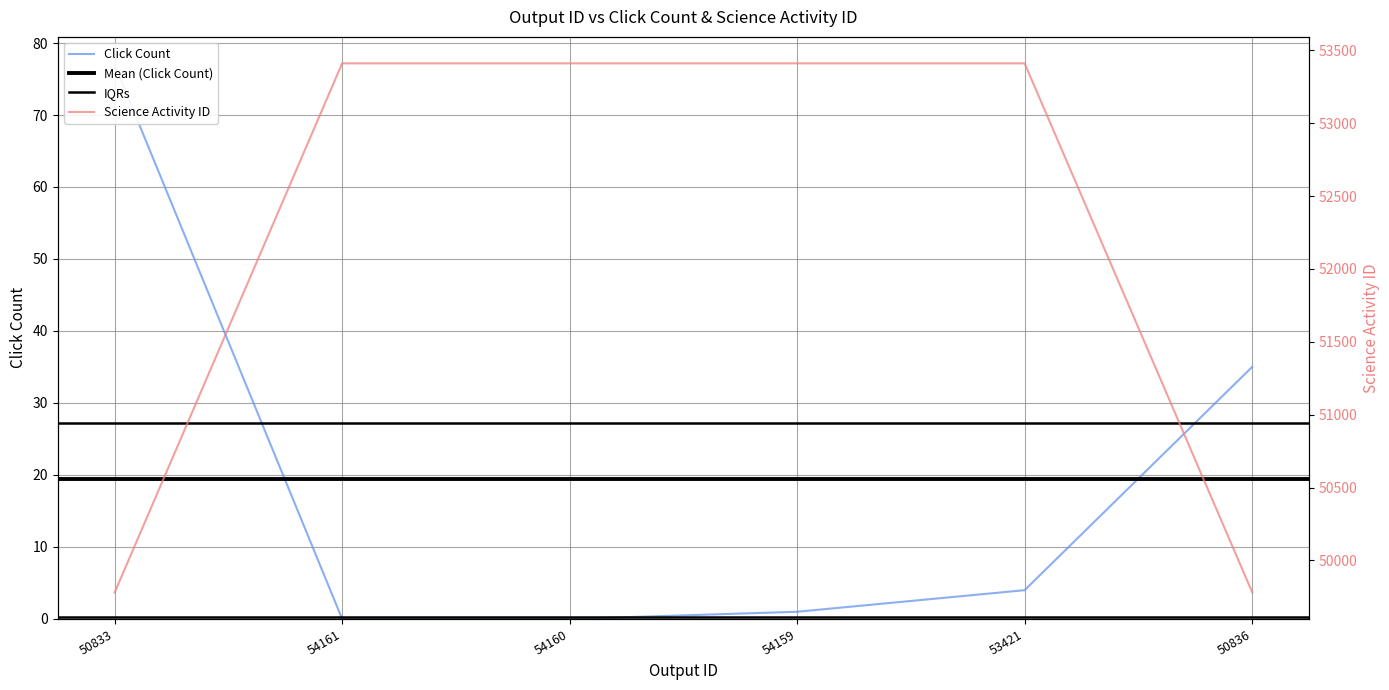

What is the label of the 4th point from the left?

54159